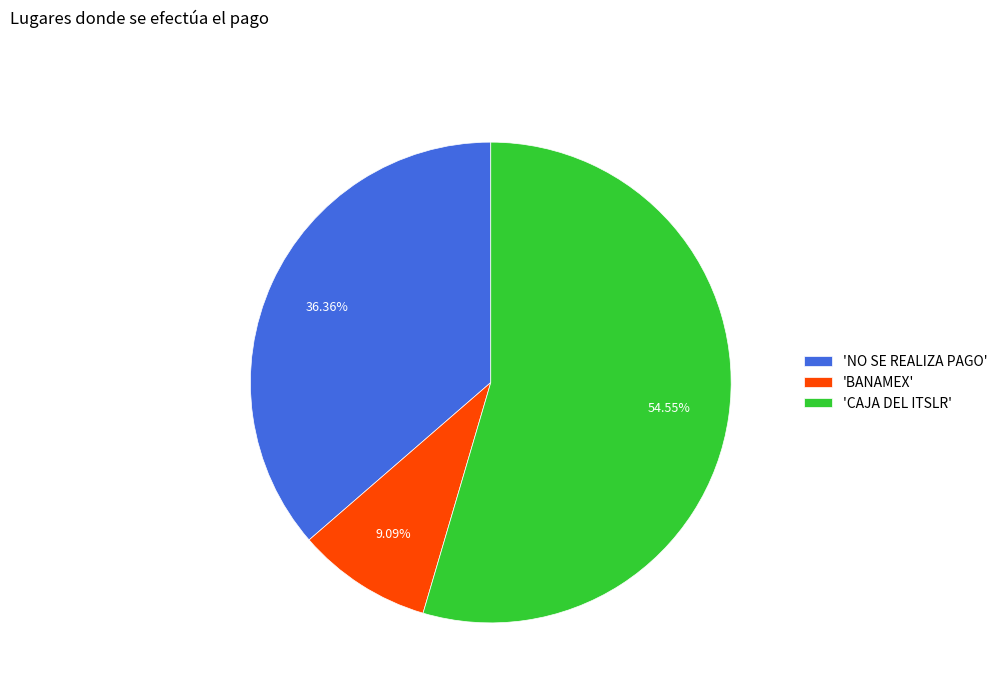

How many segments does this pie chart have?

3